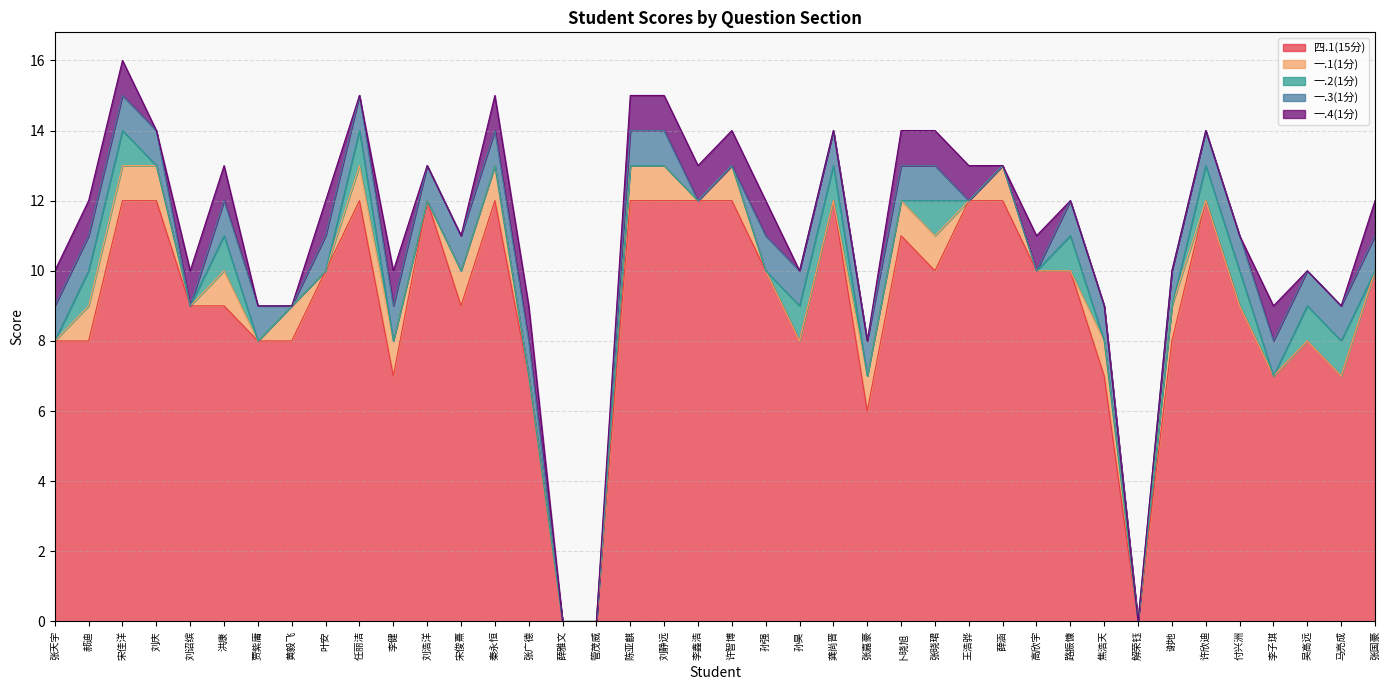

Count the number of categories in the chart.

40